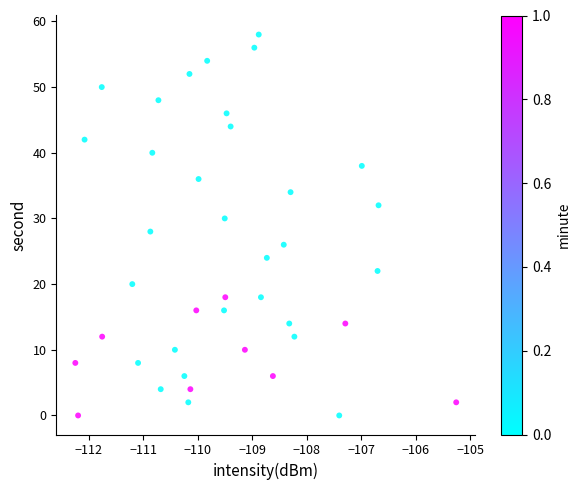

What is the range of Y values (max minus min)?

58